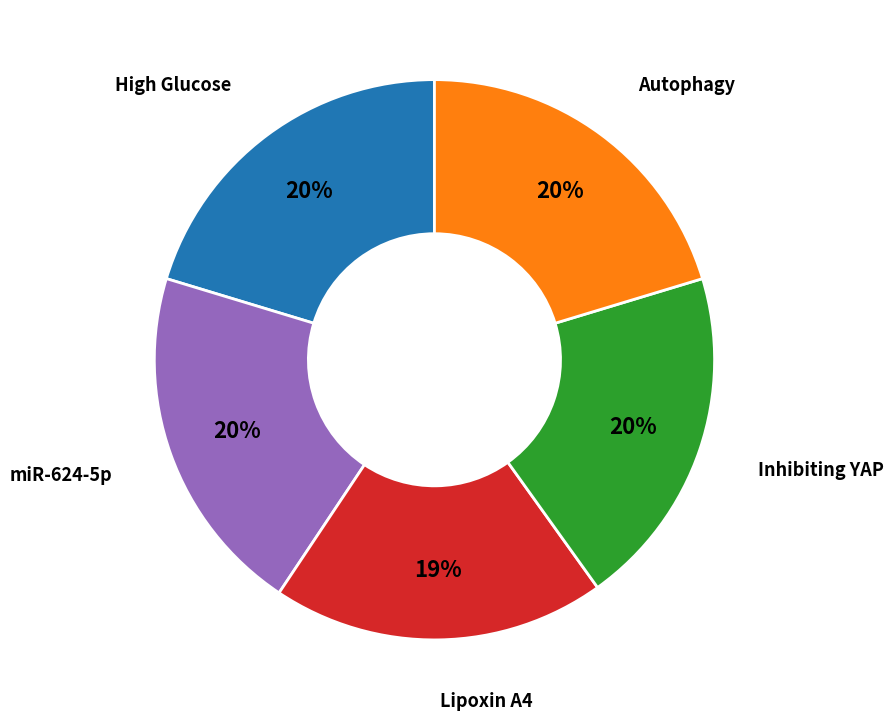

What is the ratio of the value at Lipoxin A4 to the value at High Glucose?

0.9